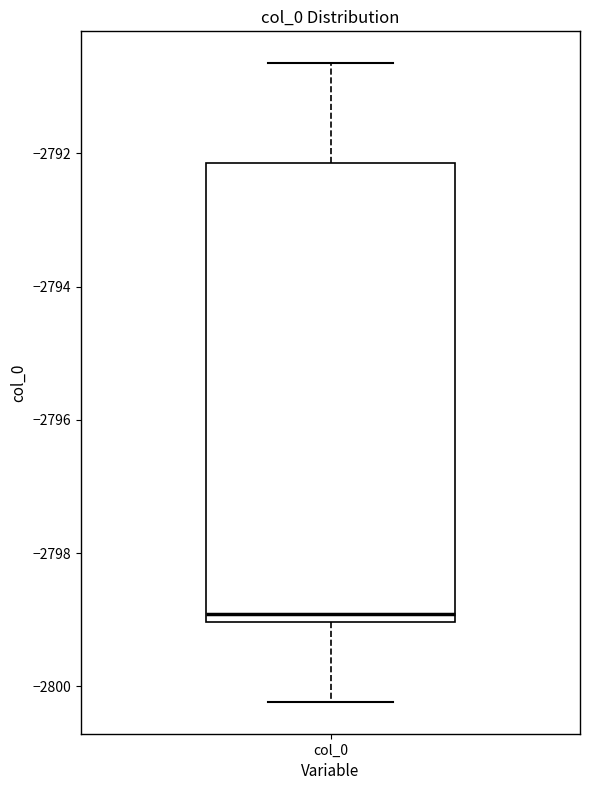

Transcribe this box plot: give where the median line is, the range the box spans, and where the two whiskers end, as read against the y-axis. The values are not printed on the chart, so give them approximately, as read against the axis.

median -2799.0 (just above the box's lower edge), box -2799.0 to -2792.2, whiskers -2800.2 to -2790.6